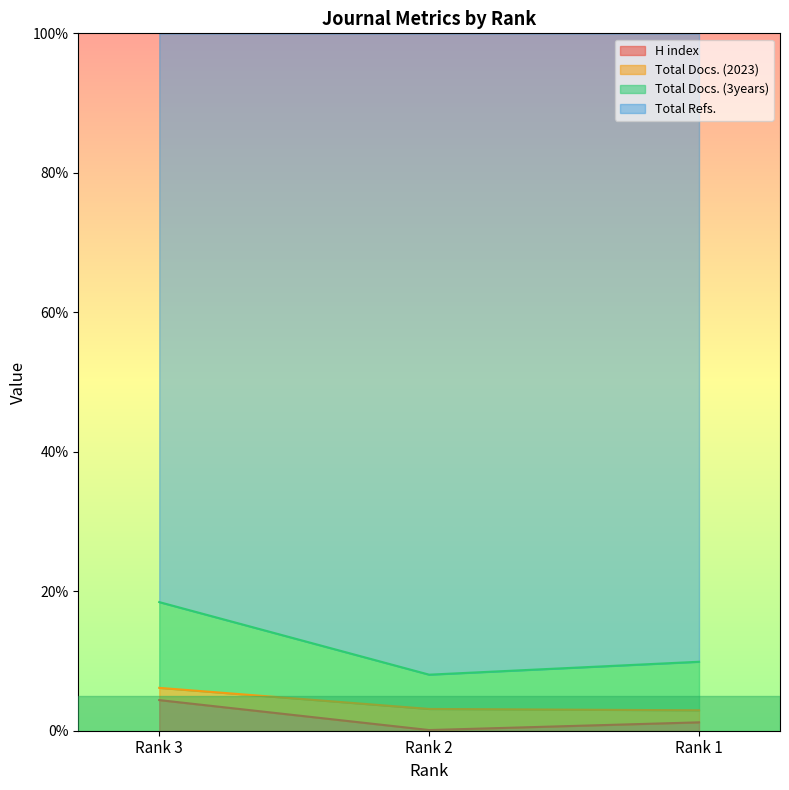

Which category has the highest value in the H index series?

Rank 3